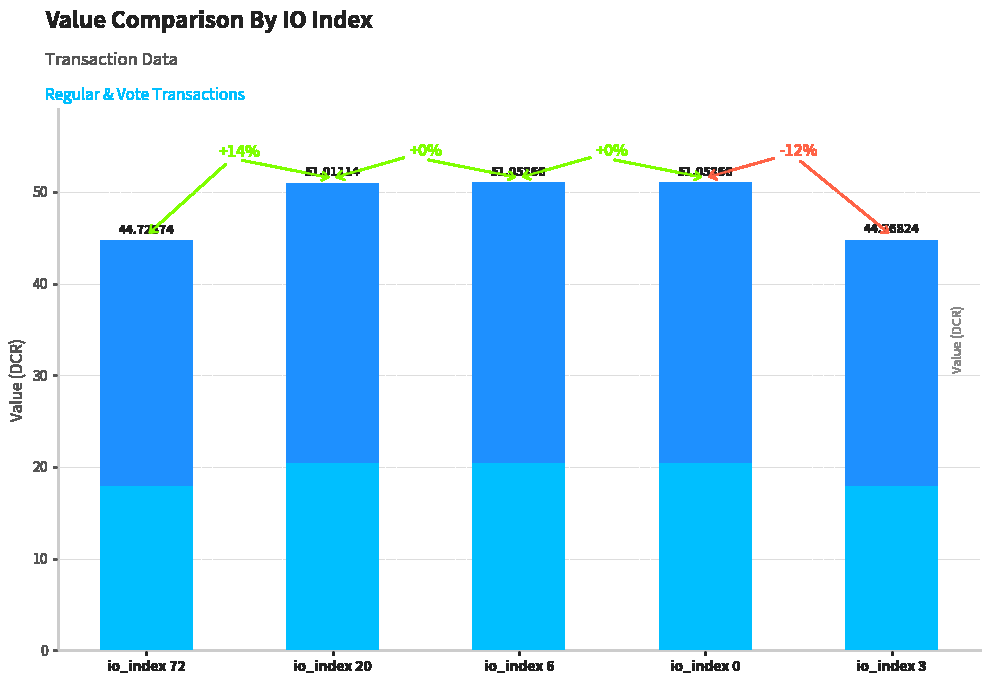

Is it true that the value at io_index 72 is 17.9?

True